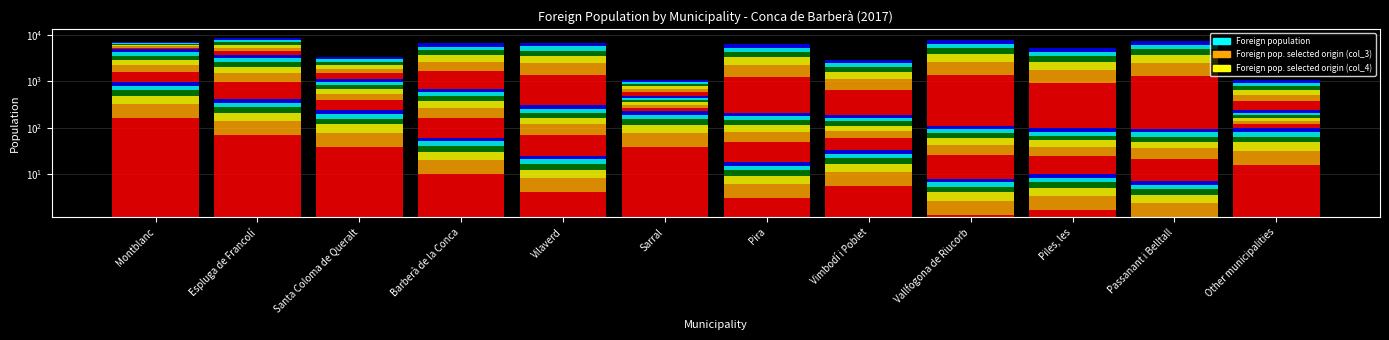

What are all the series names shown in the legend?

Foreign population, Foreign pop. selected origin (col_3), Foreign pop. selected origin (col_4)